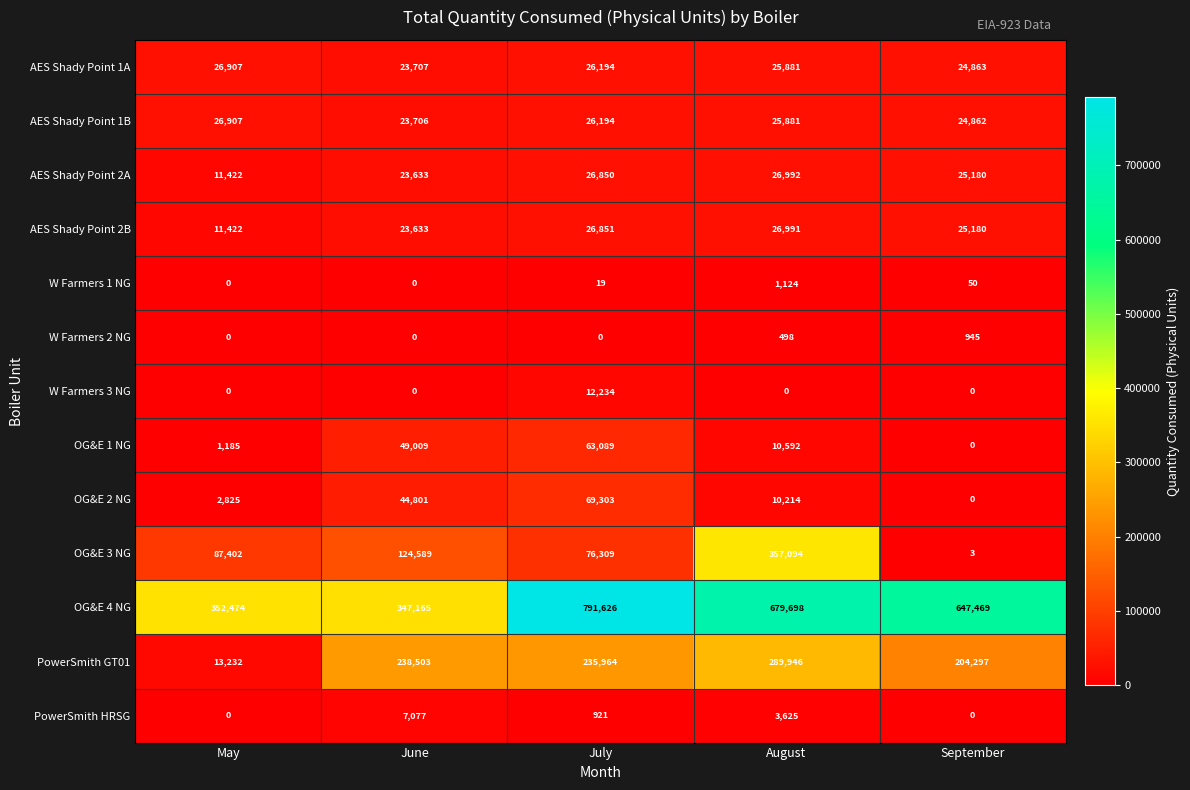

What is the difference between the maximum and second lowest values in the W Farmers 2 NG series?

945